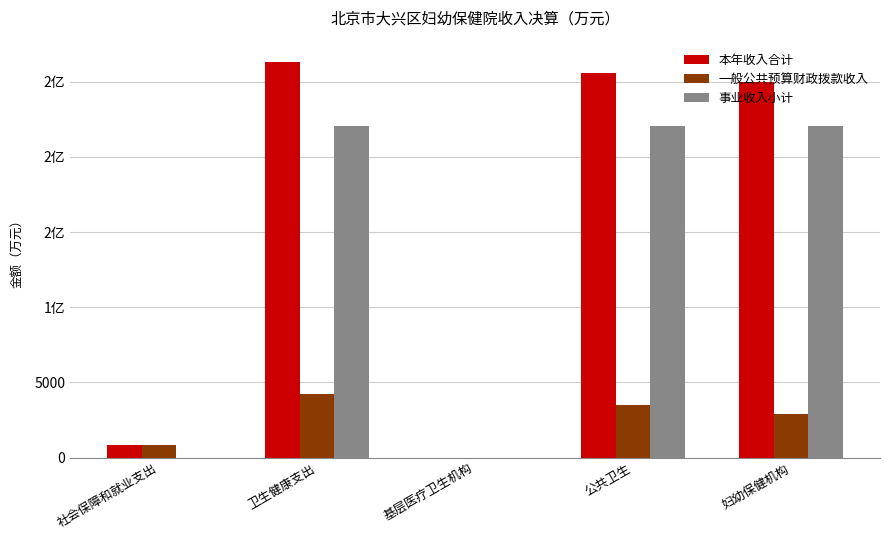

What are all the series names shown in the legend?

本年收入合计, 一般公共预算财政拨款收入, 事业收入小计